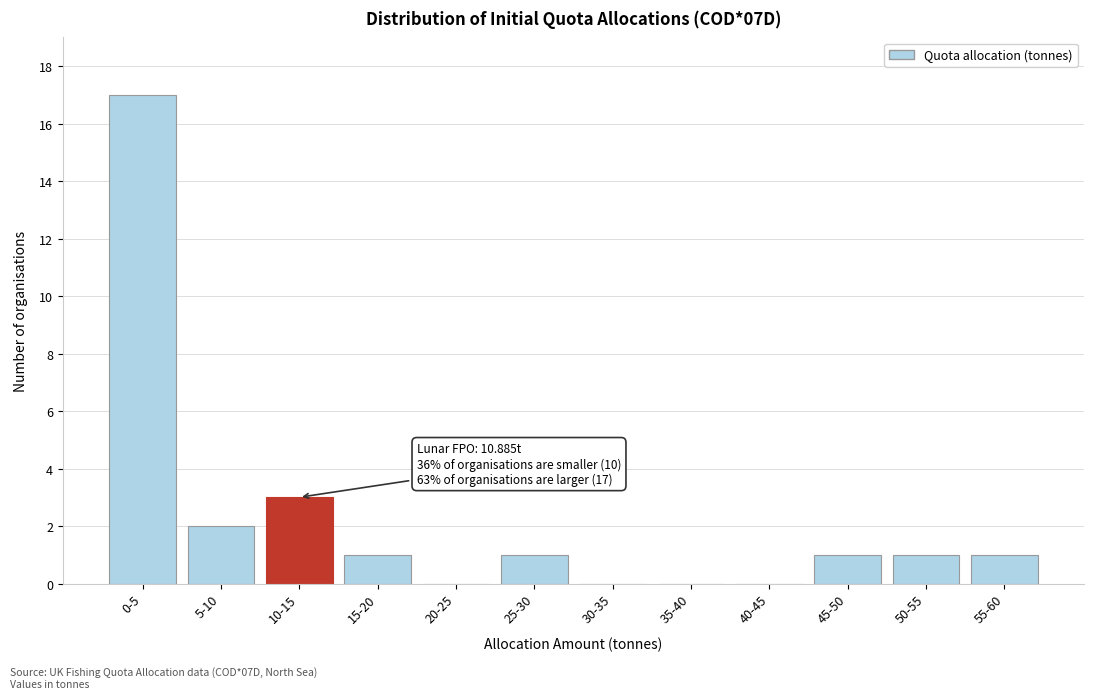

Reading left to right, extract all data points from this chart.

0-5=17	5-10=2	10-15=3	15-20=1	20-25=0	25-30=1	30-35=0	35-40=0	40-45=0	45-50=1	50-55=1	55-60=1